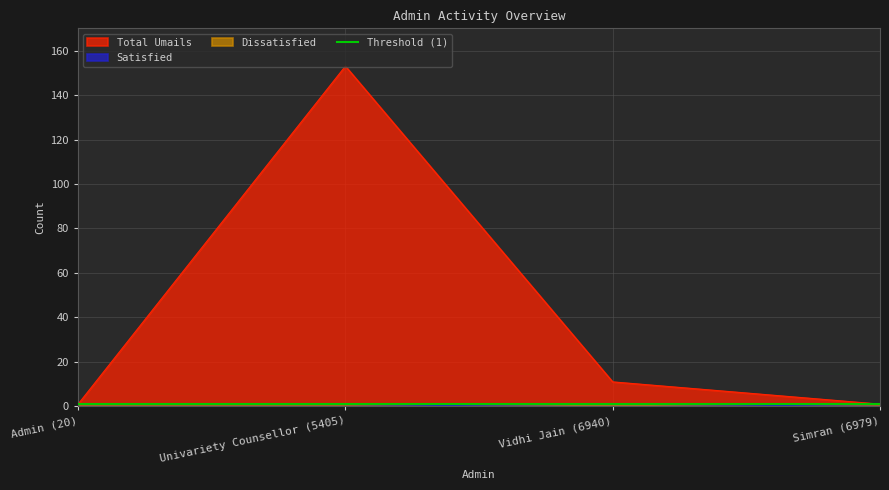

At which label is Total Umails closest to 77?

Vidhi Jain (6940)